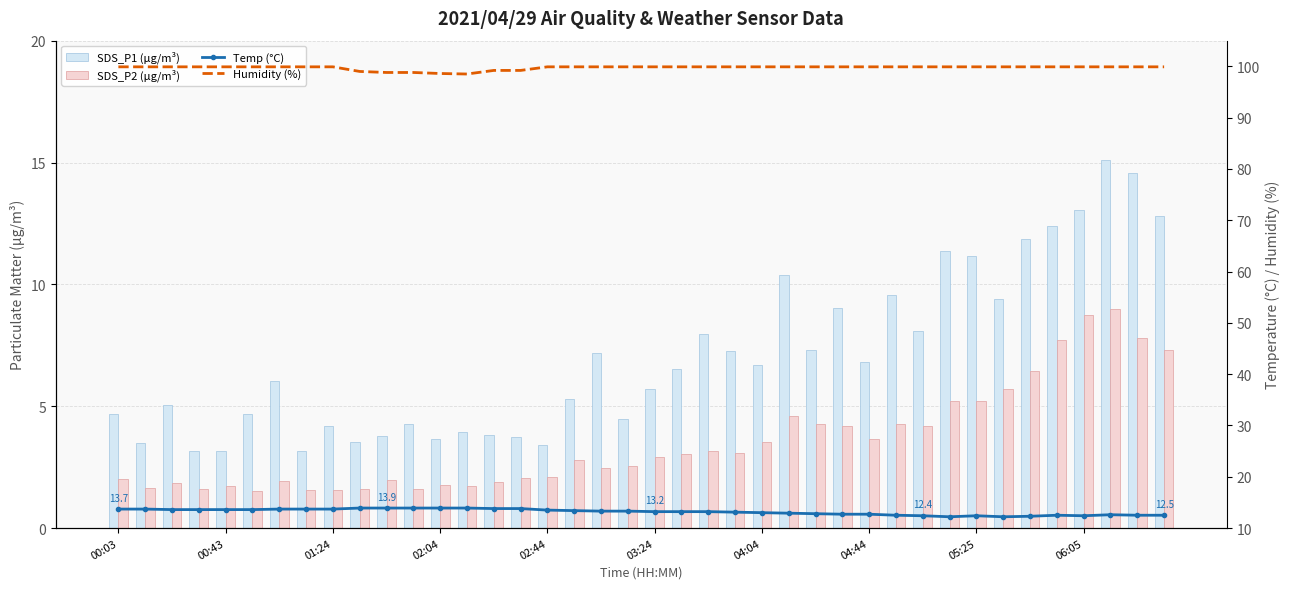

What is the maximum value for SDS_P1 (μg/m³)?

15.1